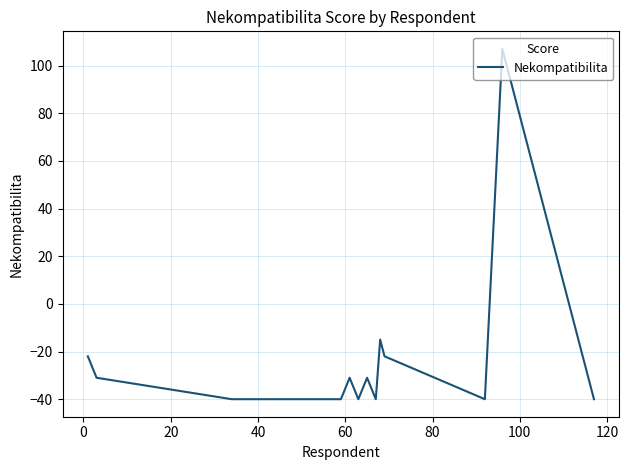

What is the smallest value displayed?

-40